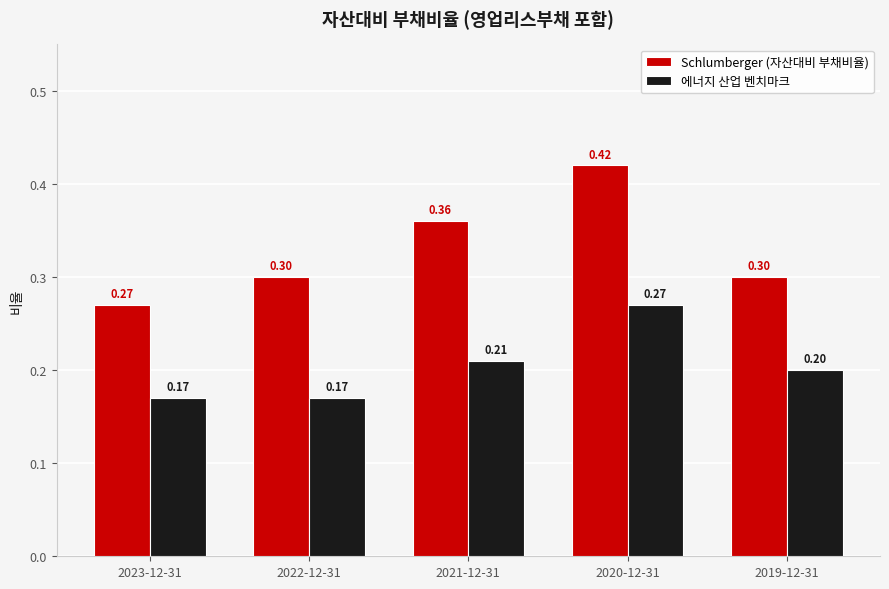

List the series in order of their peak value, lowest first.

에너지 산업 벤치마크, Schlumberger (자산대비 부채비율)